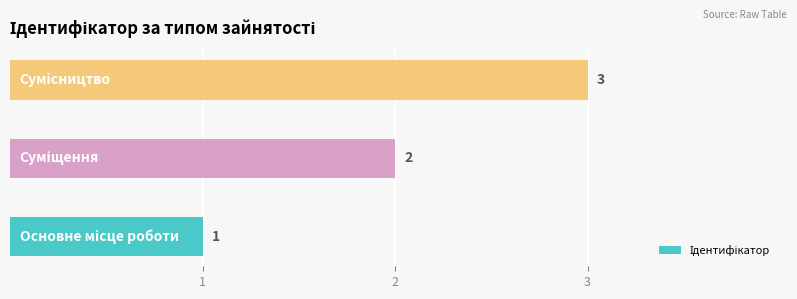

What is the greatest value displayed?

3